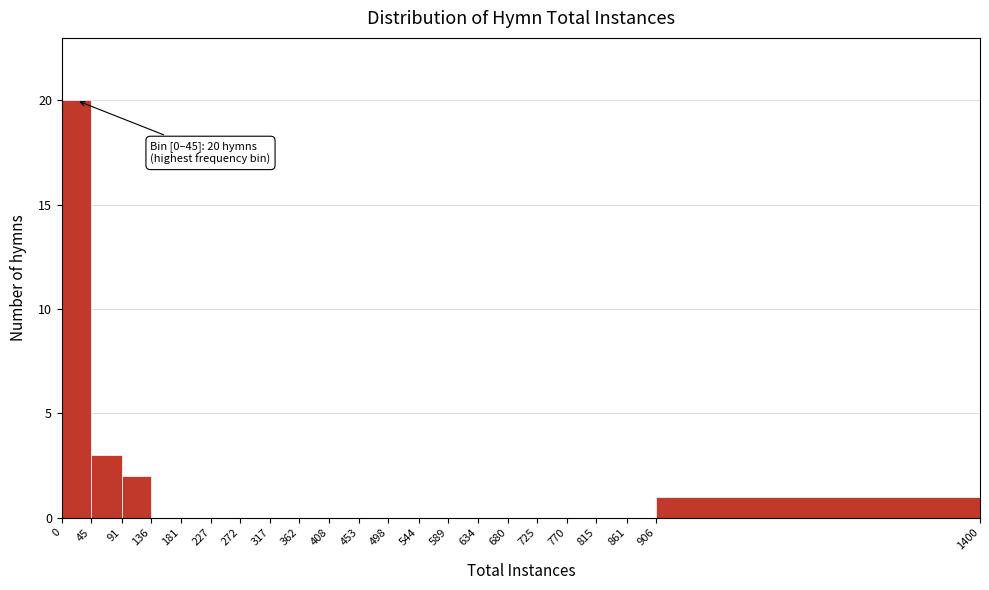

Over which range of the x-axis is the bar tallest?

0 to 45